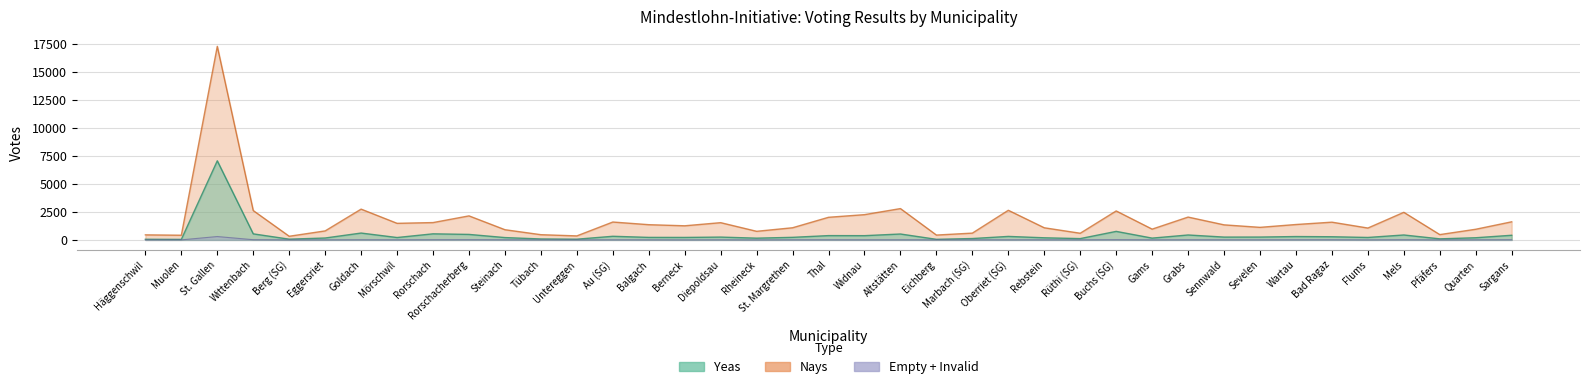

List the series in order of their overall mean, lowest first.

empty, yeas, nays